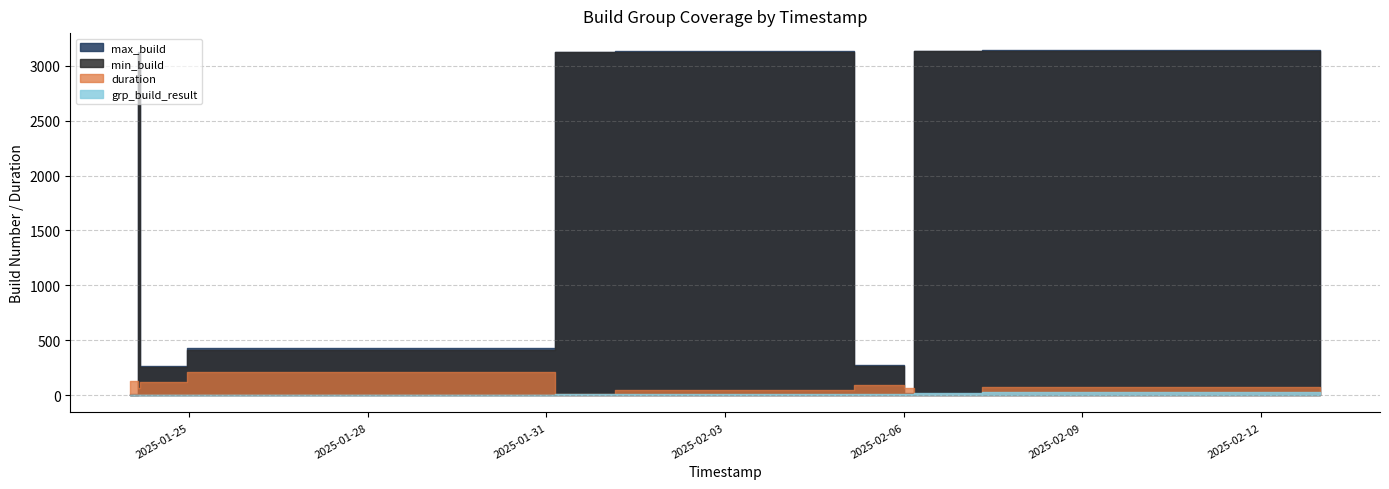

At how many categories does at least one series exceed 657?

5